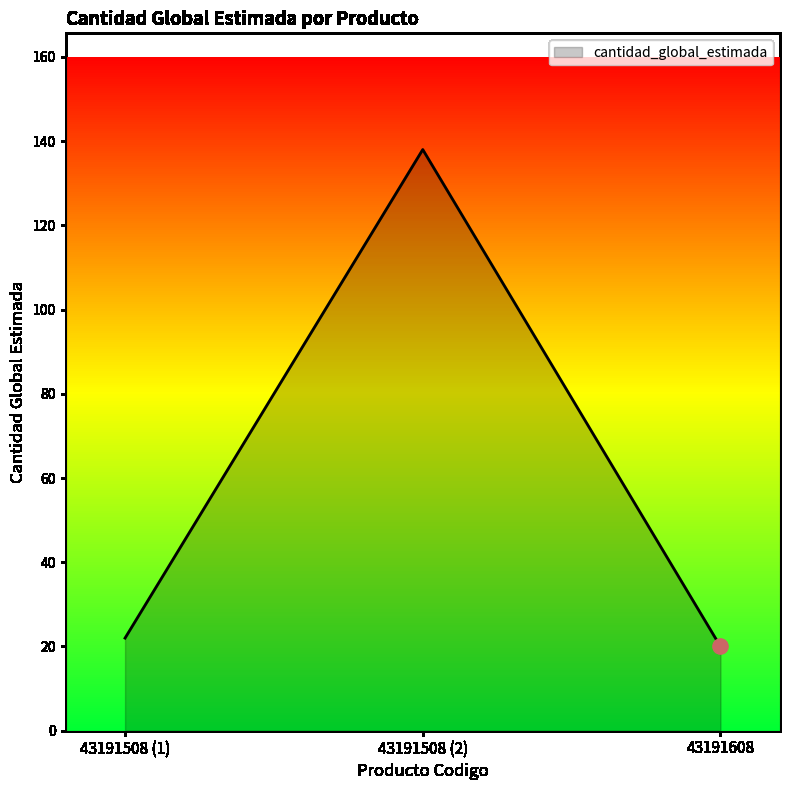

Approximately how many times larger is the value at 43191508 (1) compared to 43191608?

1.1